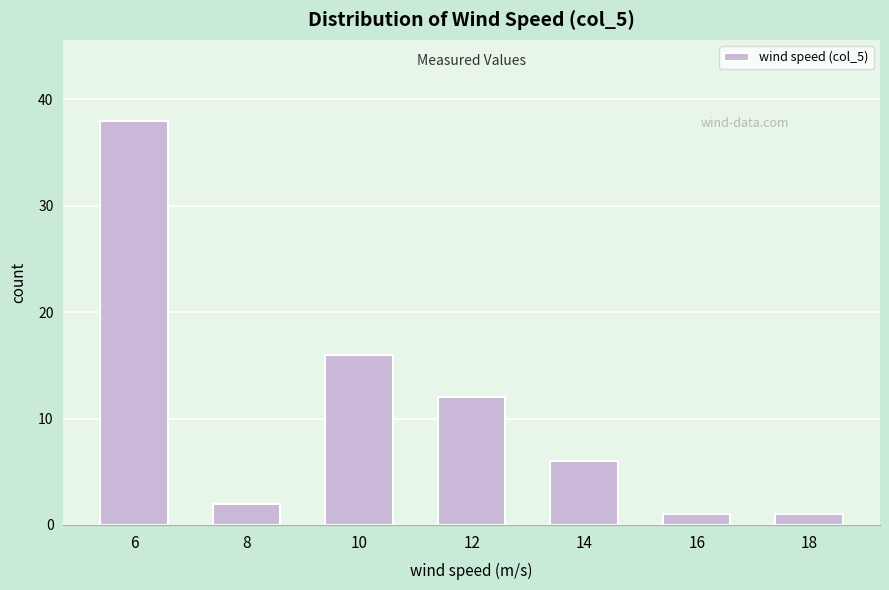

Reading left to right, extract all data points from this chart.

38	2	16	12	6	1	1